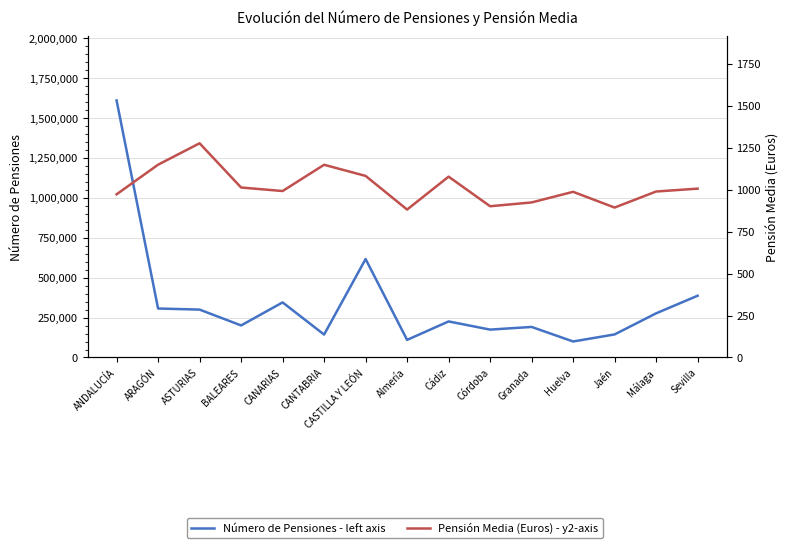

How many data points in Pensión Media (Euros) - y2-axis are less than 991?

7